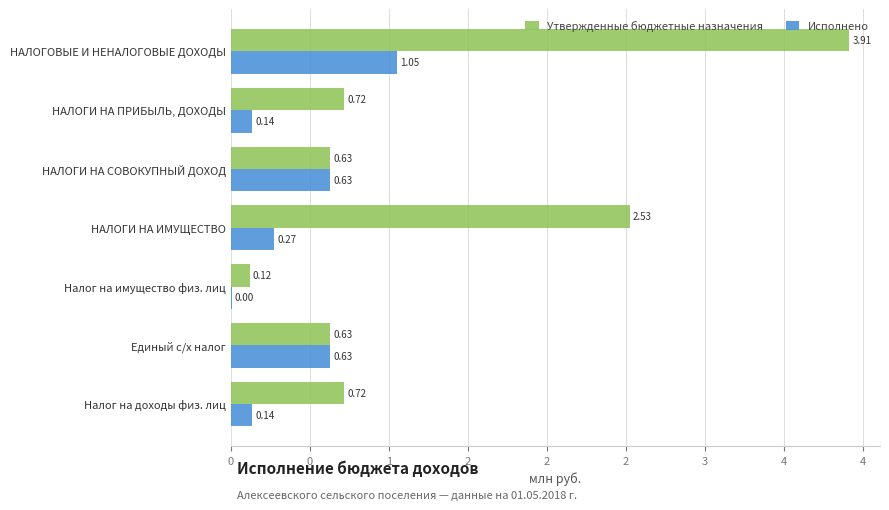

At which label is Исполнено closest to 0?

Налог на имущество физ. лиц